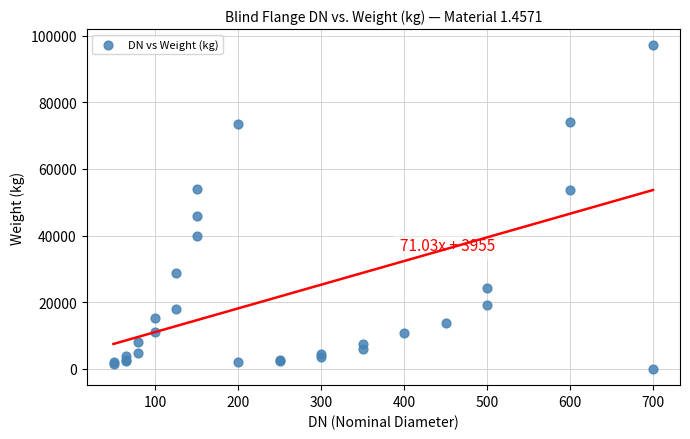

What Y value in the scatter plot is closest to 48545?

45830